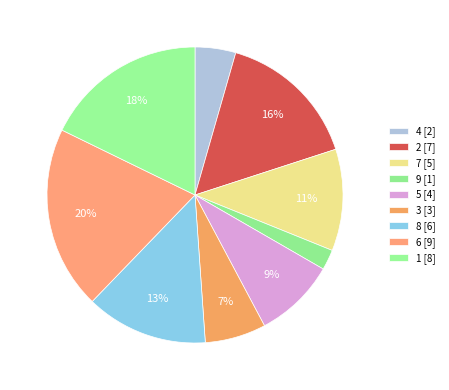

Approximately how many times larger is the value at 6 compared to 9?

9.0